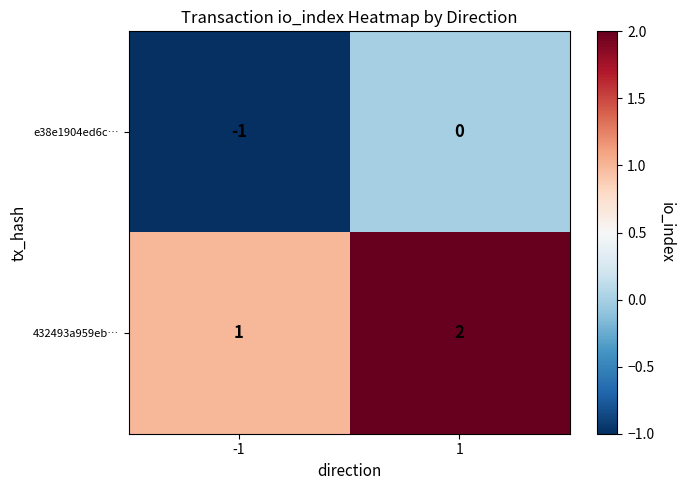

What is the difference between the highest and lowest values at 1?

2